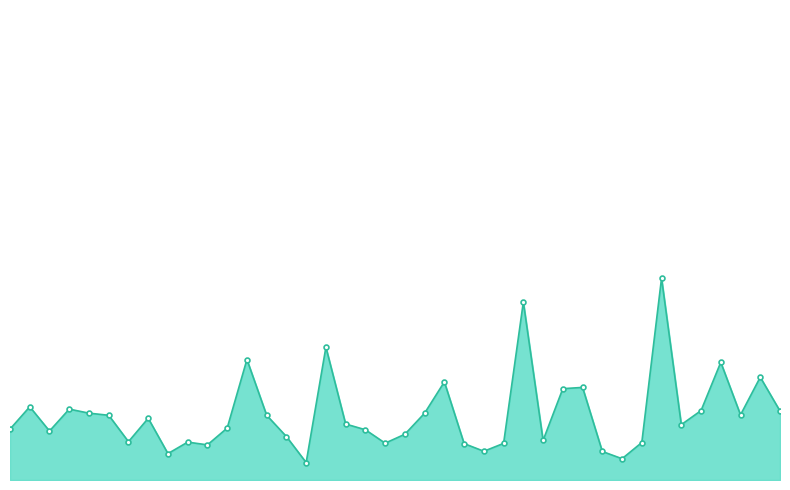

Is this an area chart (filled region under the line)?

Yes